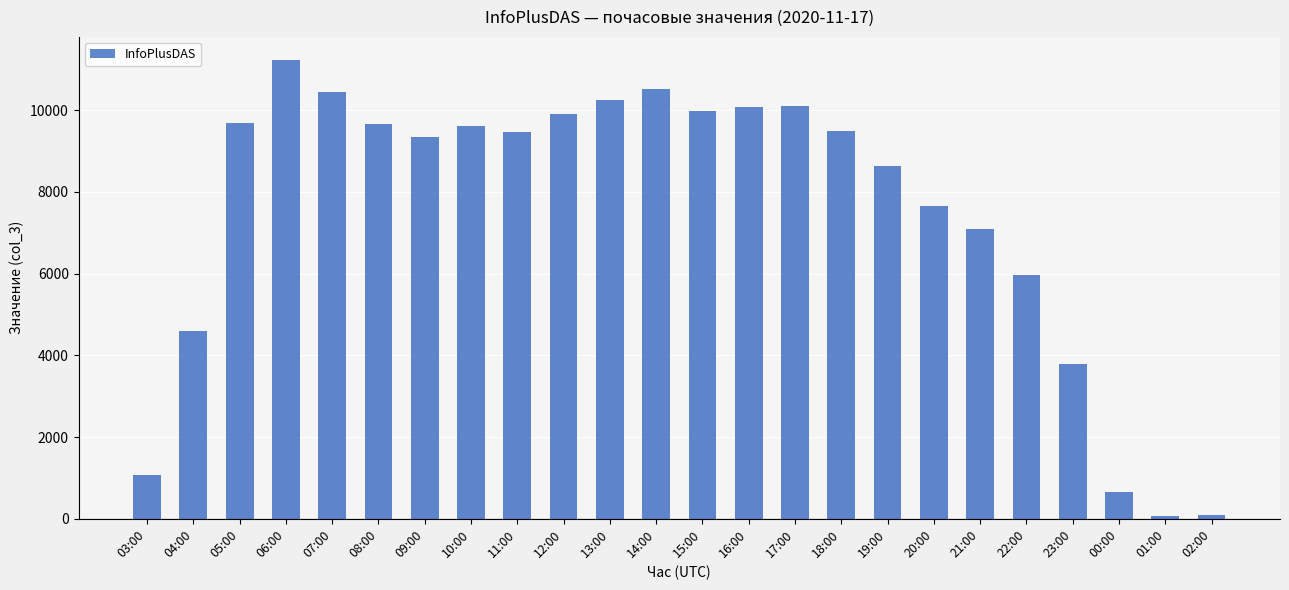

Are the bars horizontal?

No